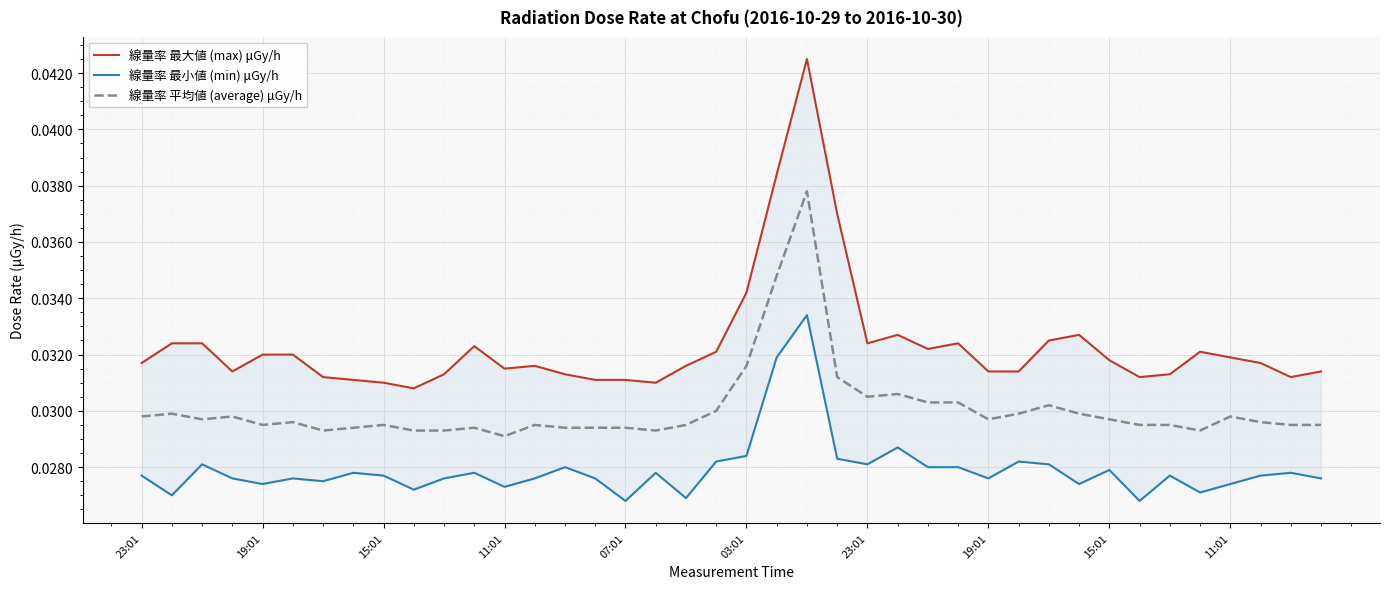

True or false: 線量率 平均値 (average) μGy/h has more than 0 points higher than both neighbors.

True